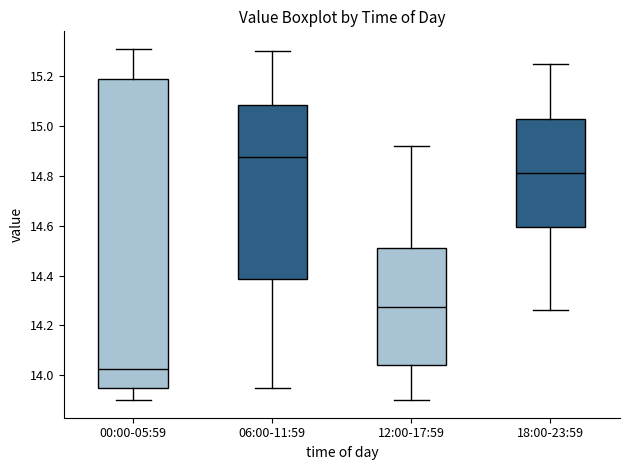

Where does the upper whisker of the box for 06:00-11:59 end on the y-axis? The values are not printed on the chart, so give them approximately, as read against the axis.

15.30